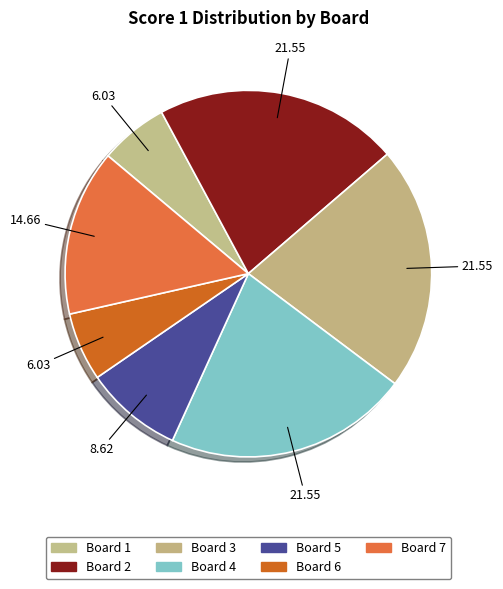

Does any single category account for the majority?

No